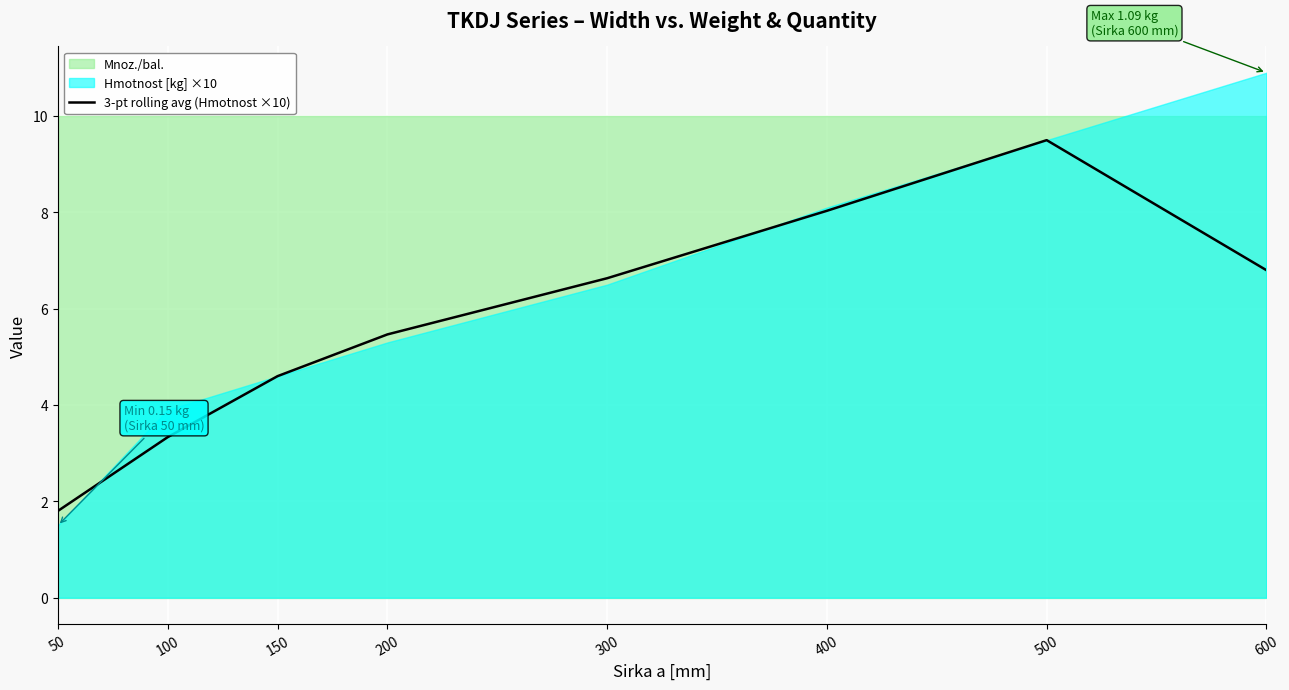

Count the number of values greater than 6.

4